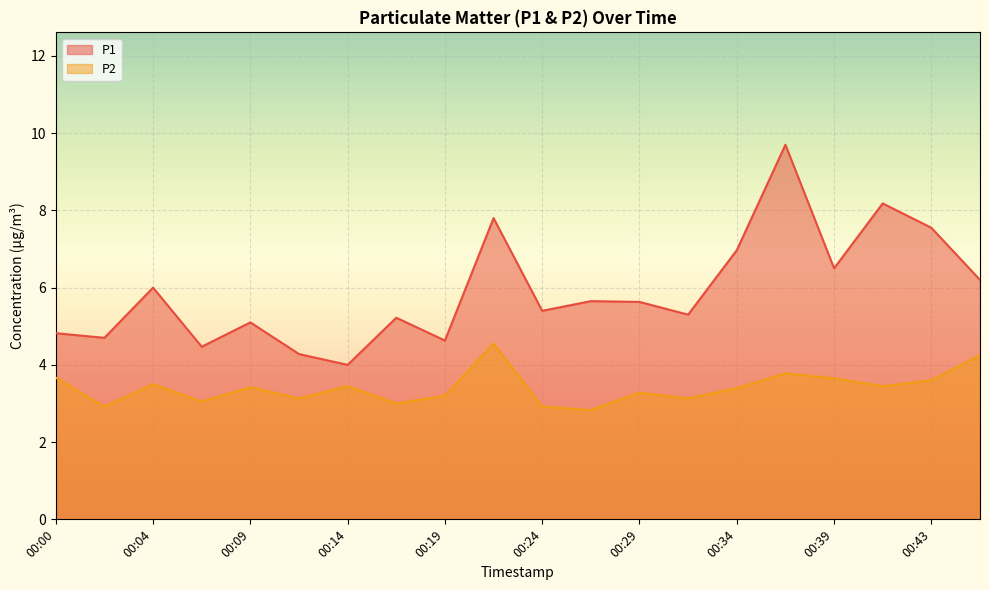

Which label corresponds to the largest value in the chart?

00:36